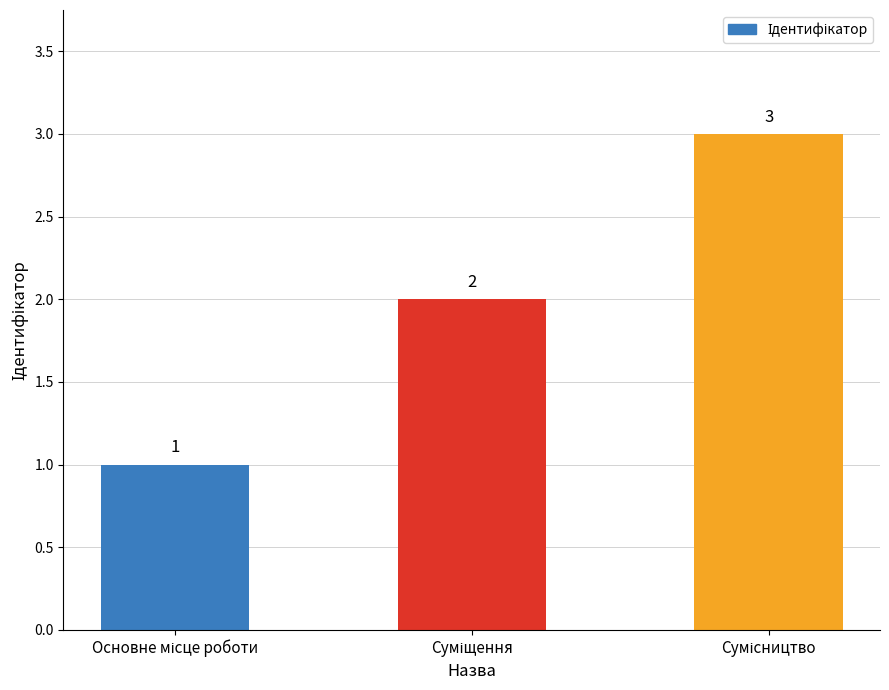

What is the sum of all values?

6